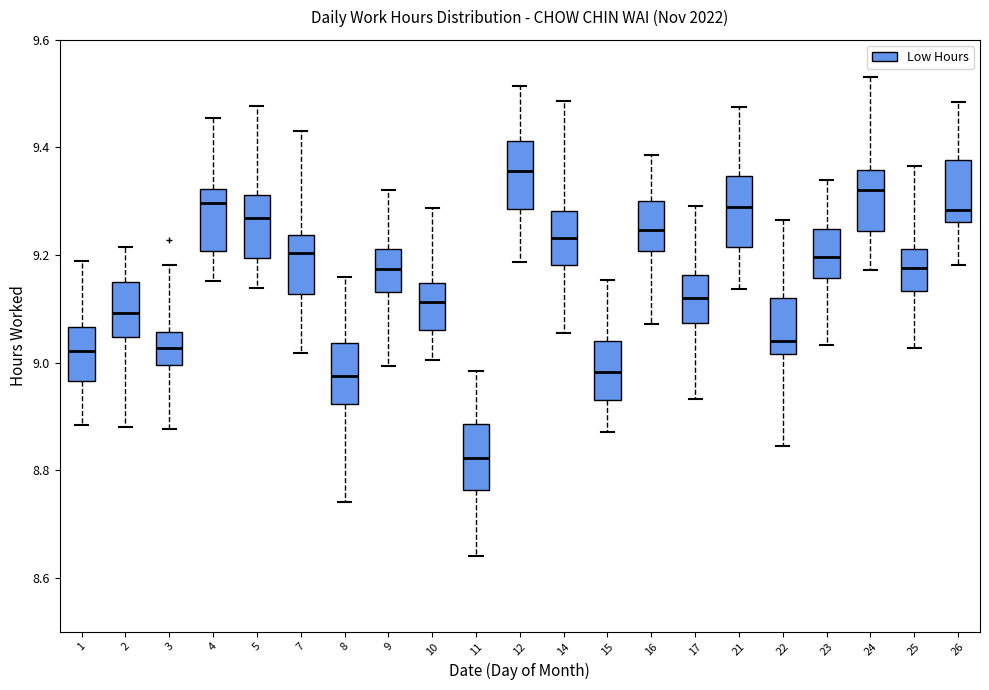

Which box's median line is the lowest?

11